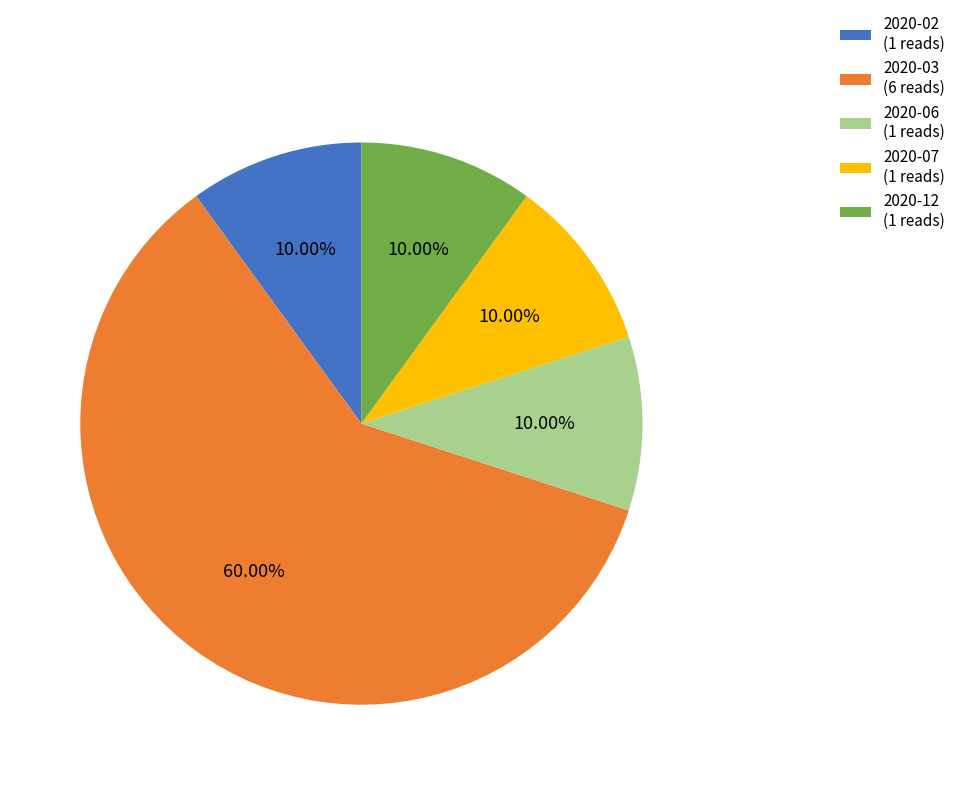

How many segments does this pie chart have?

5